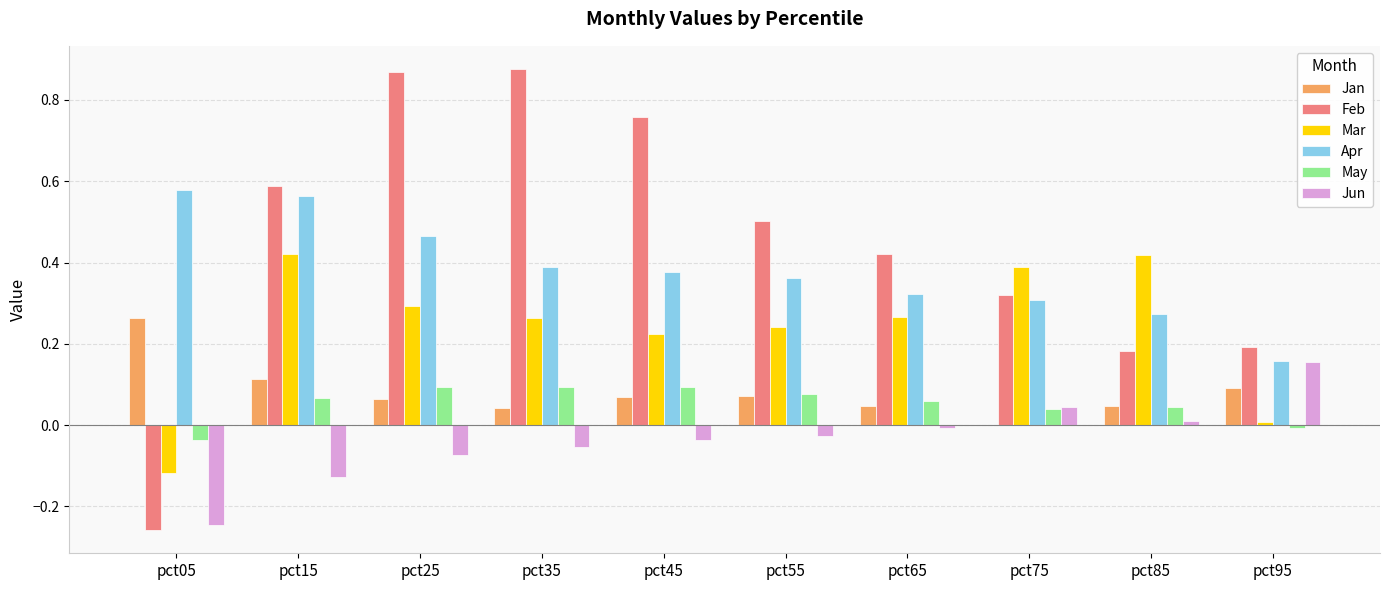

Is the value of Feb at pct15 greater than the value of May at pct35?

Yes